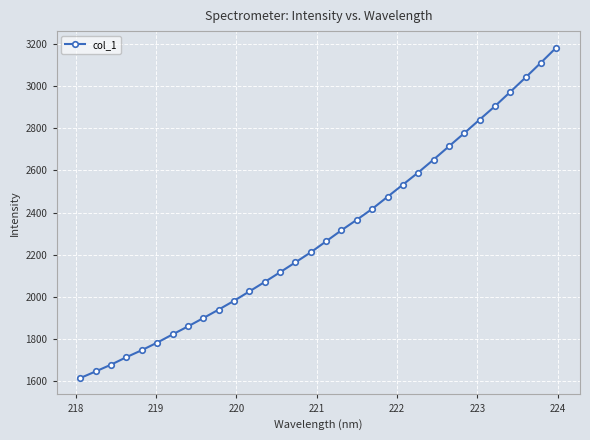

What is the value of the 17th point from the left?

2263.9